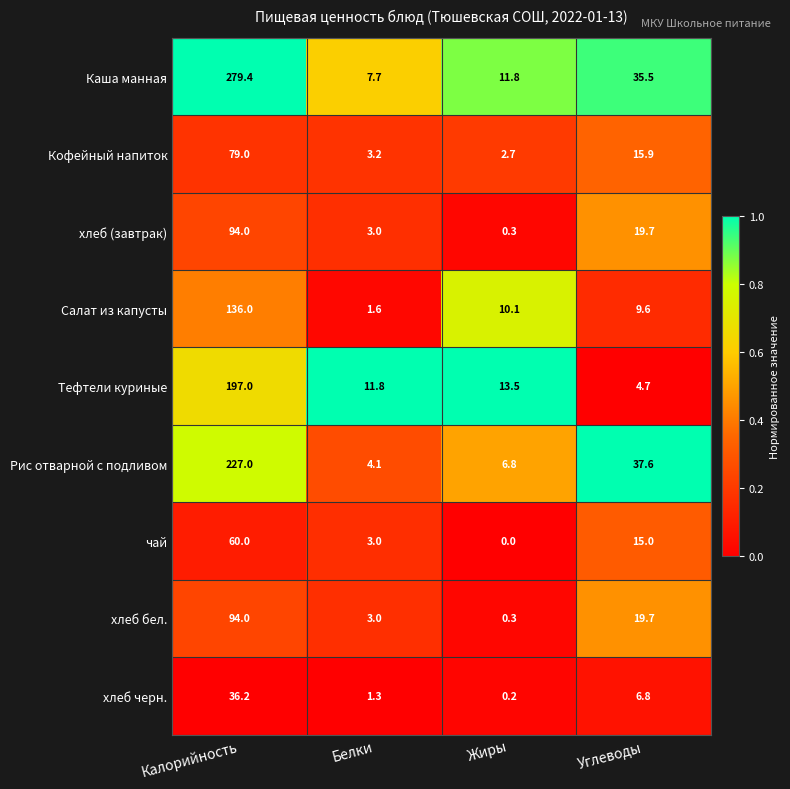

List the labels in order of Каша манная value, smallest first.

Белки, Жиры, Углеводы, Калорийность